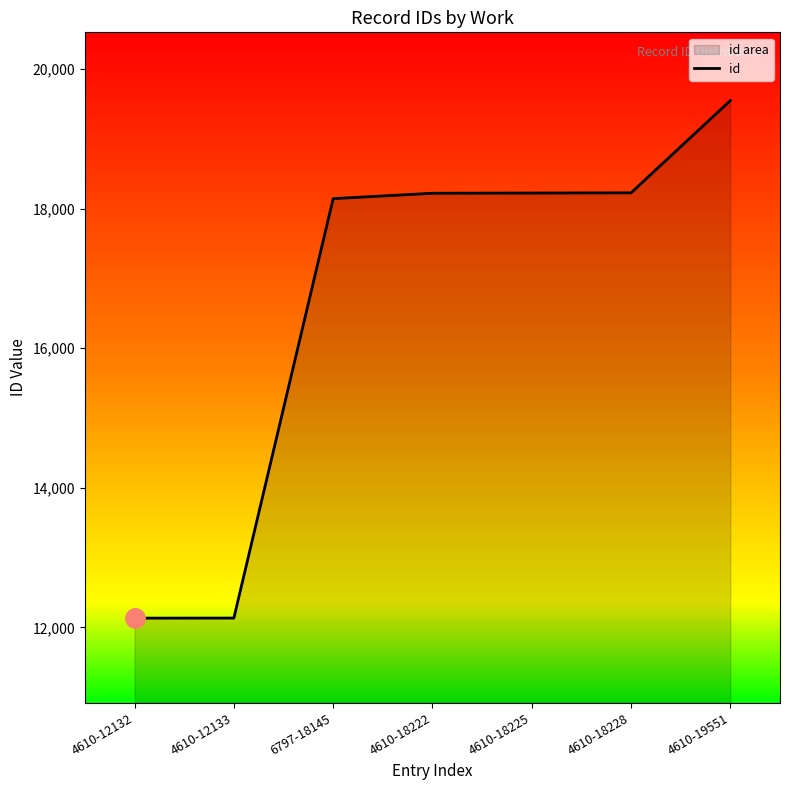

What is the difference between the values at 4610-18225 and 6797-18145?

80